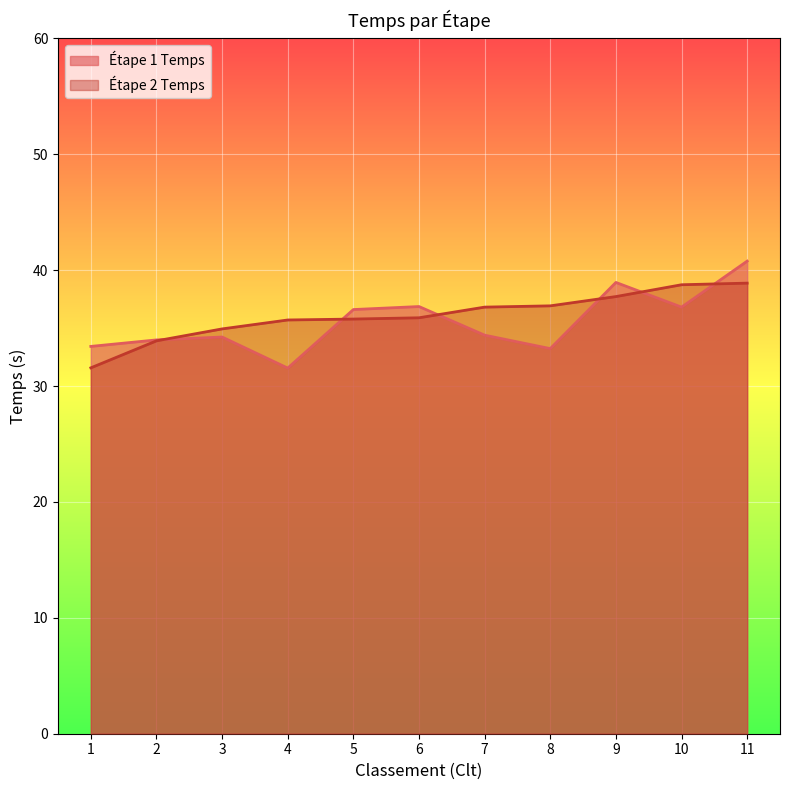

True or false: Étape 1 Temps has a value of 65.3 at 11.

False